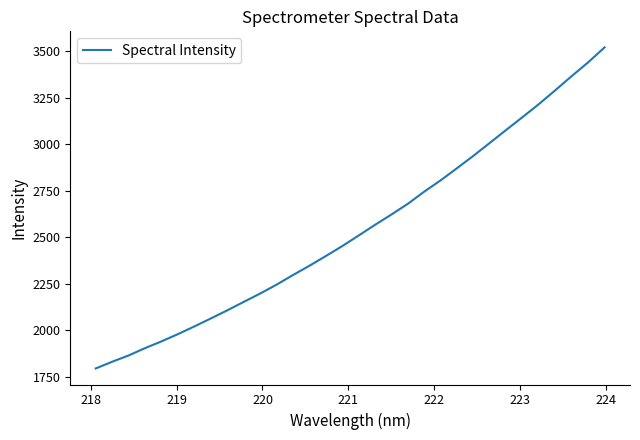

What is the average value?

2543.0